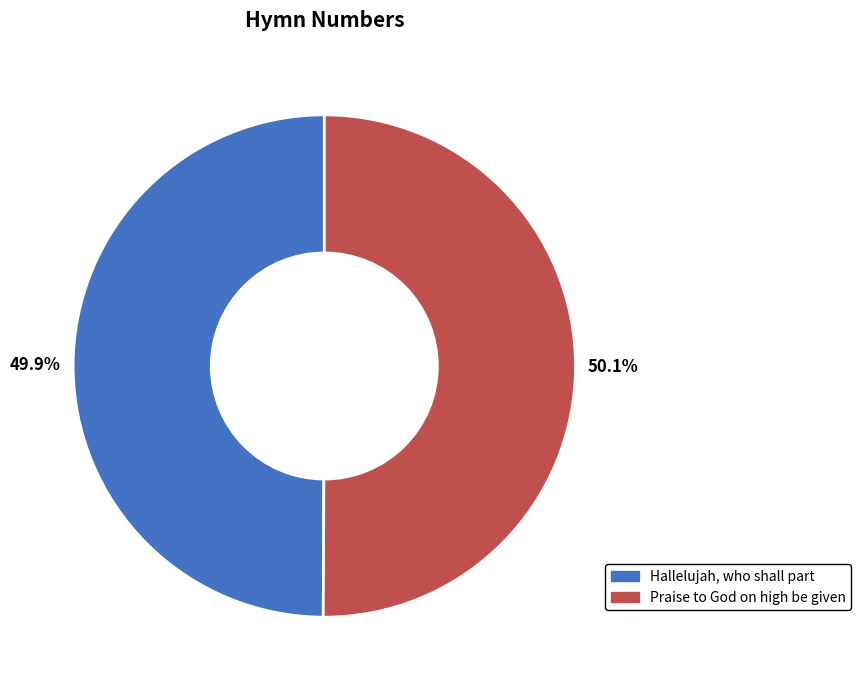

Approximately how many times larger is the value at Praise to God on high be given compared to Hallelujah, who shall part?

1.0